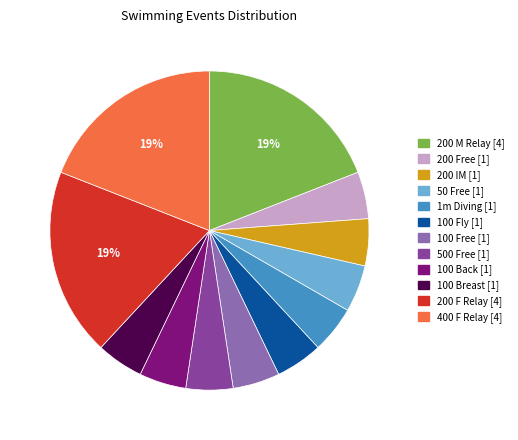

Count the number of slices in the pie.

12